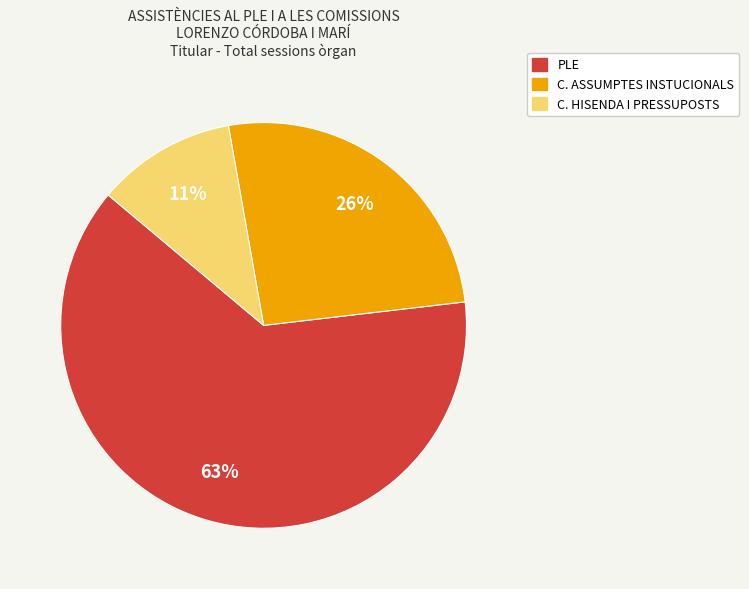

Is there a majority slice in this chart?

Yes